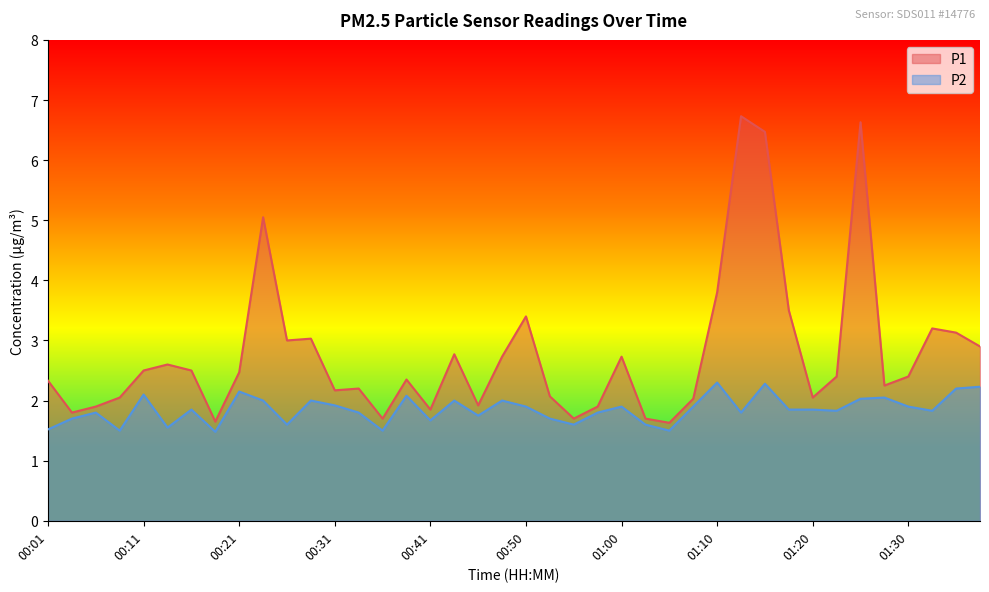

At which category does P2 reach its first local peak?

00:06